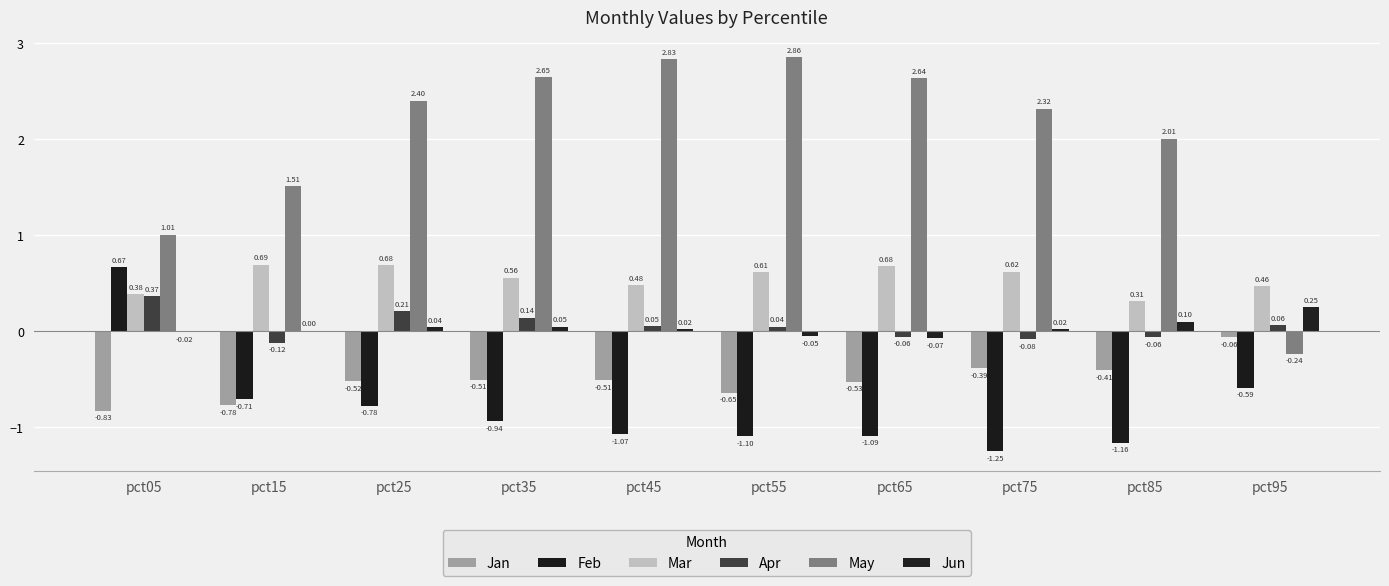

At which category is the sum across all series the highest?

pct25